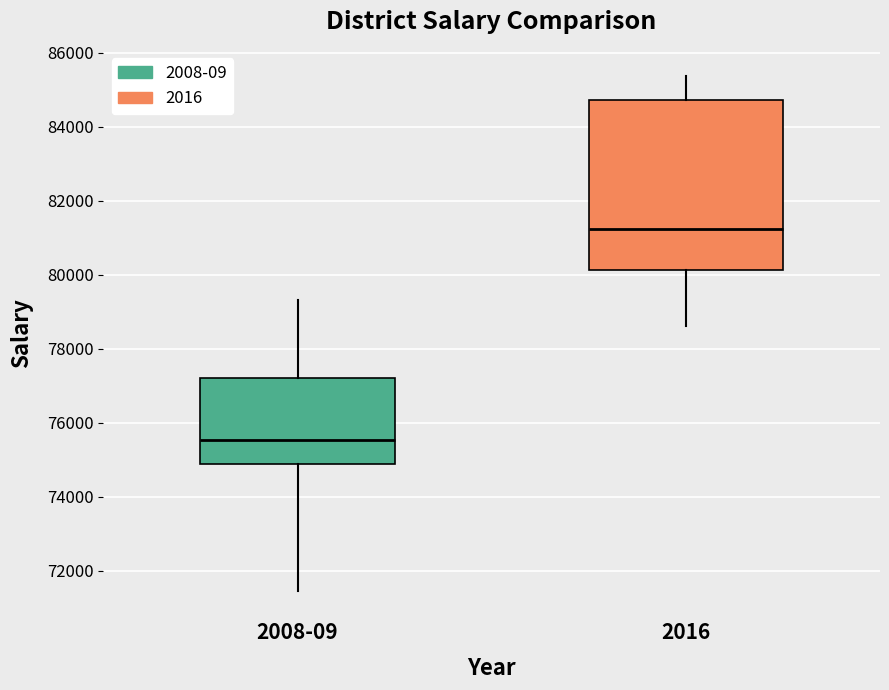

Which box has the highest median line?

2016